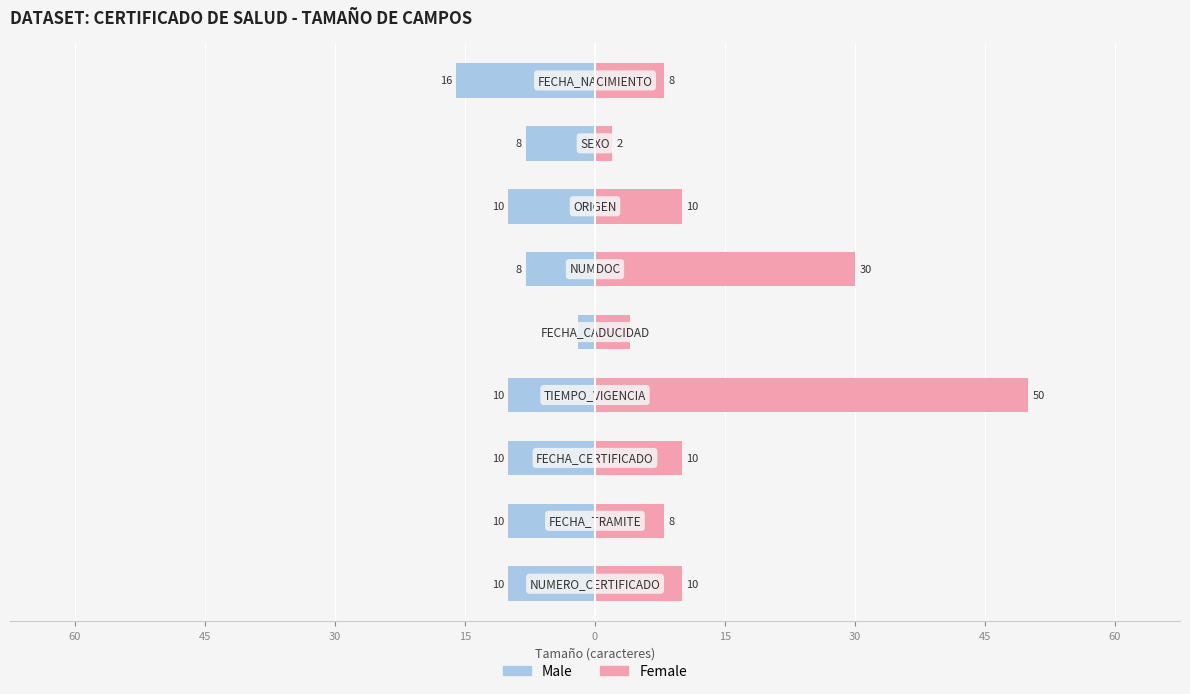

List the series in order of their peak value, lowest first.

Male, Female